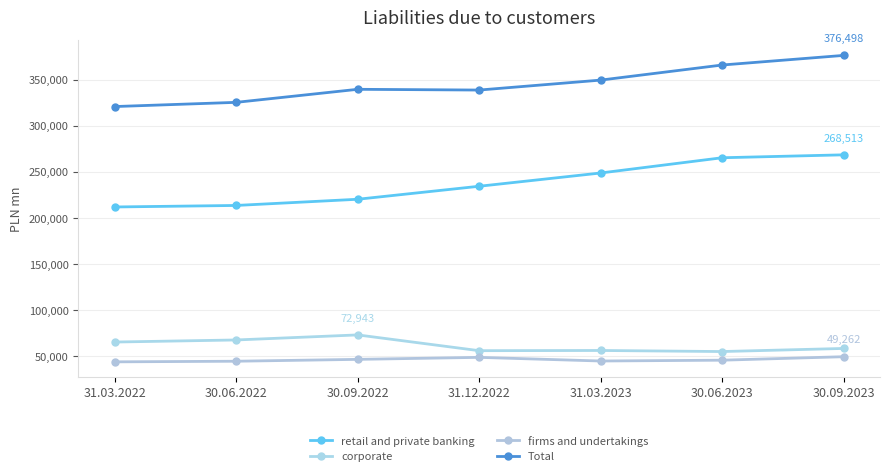

Rank the series by their maximum value, from lowest to highest.

firms and undertakings, corporate, retail and private banking, Total